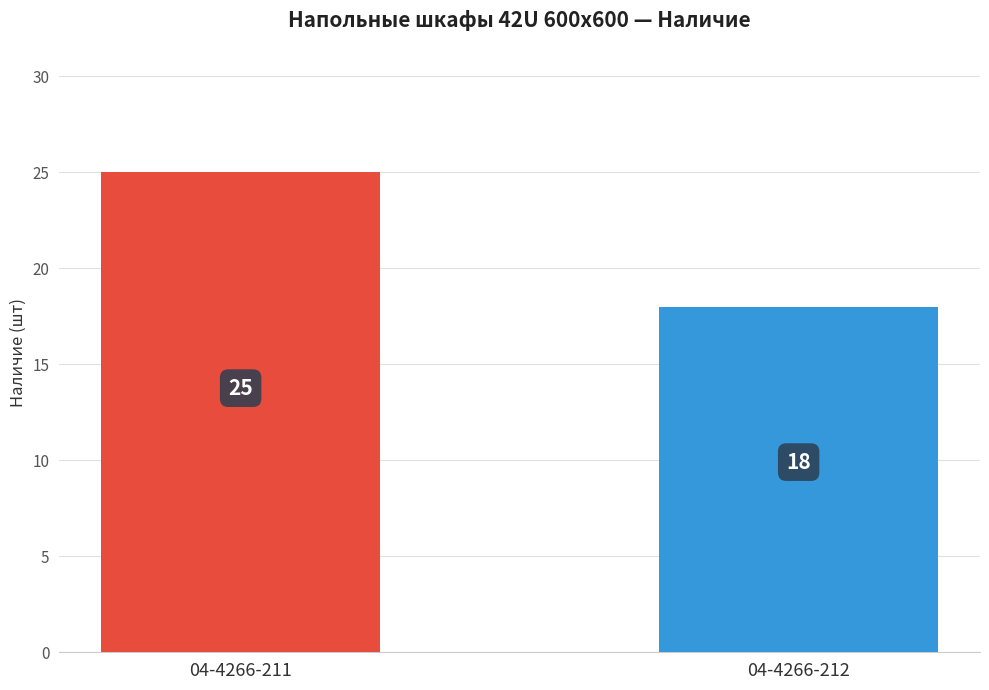

Between 04-4266-212 and 04-4266-211, which is larger?

04-4266-211